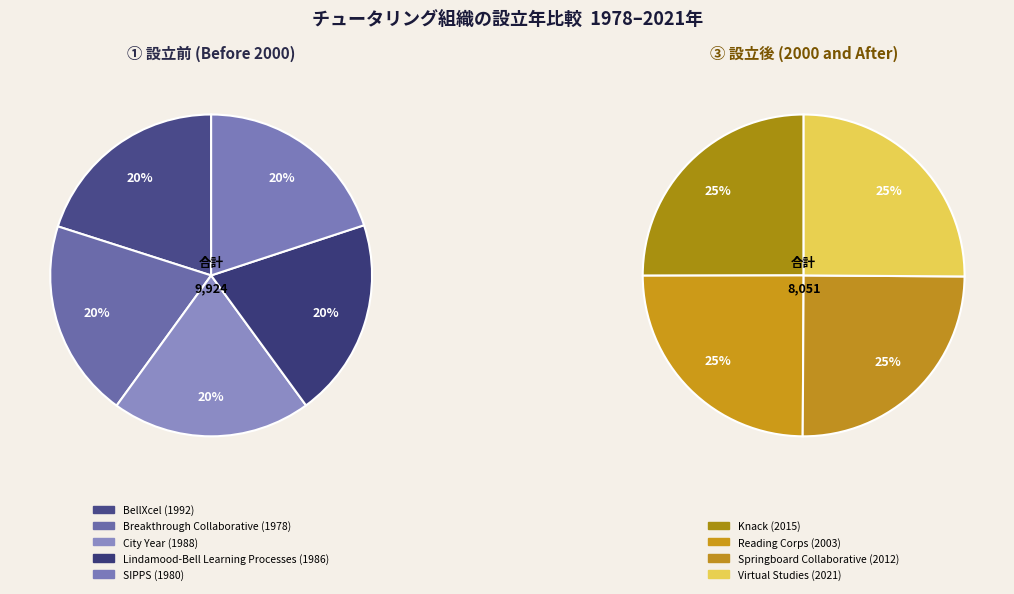

Which has a higher value, Virtual Studies or Breakthrough Collaborative?

Virtual Studies